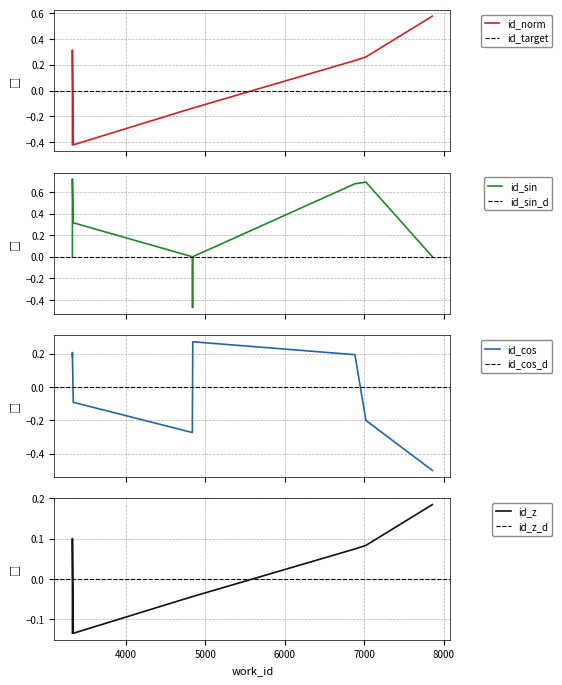

How many data points are above 0?

4